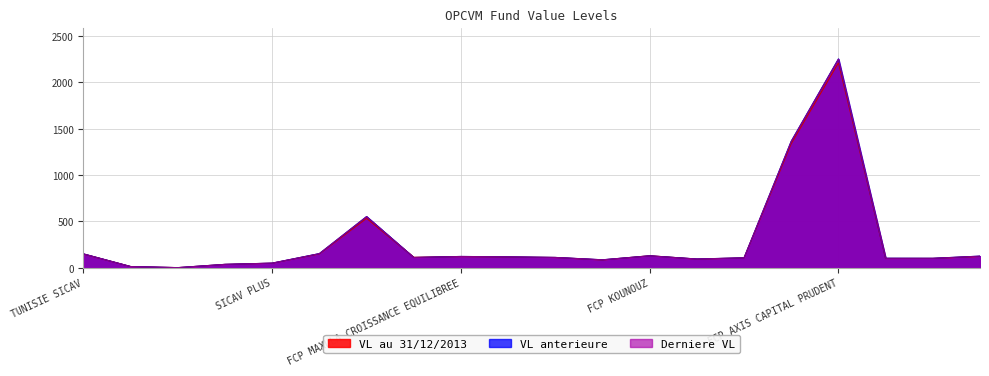

Where do VL au 31/12/2013 and Derniere VL first cross each other?

FCP AXIS PLACEMENT EQUILIBRE and FCP MAXULA CROISSANCE DYNAMIQUE